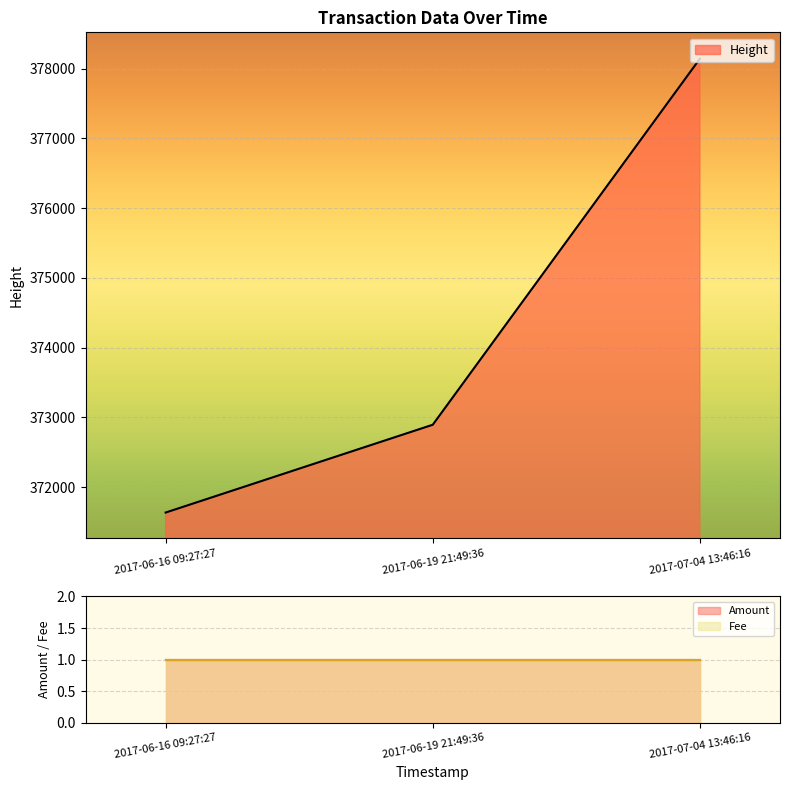

How many lines are shown in the chart?

3